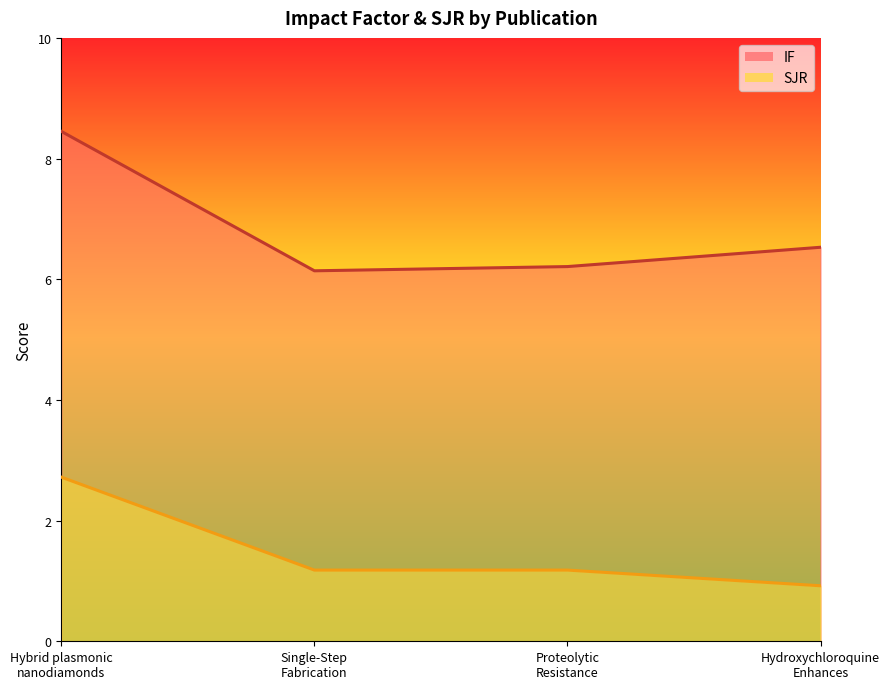

List the series in order of their overall mean, highest first.

IF, SJR